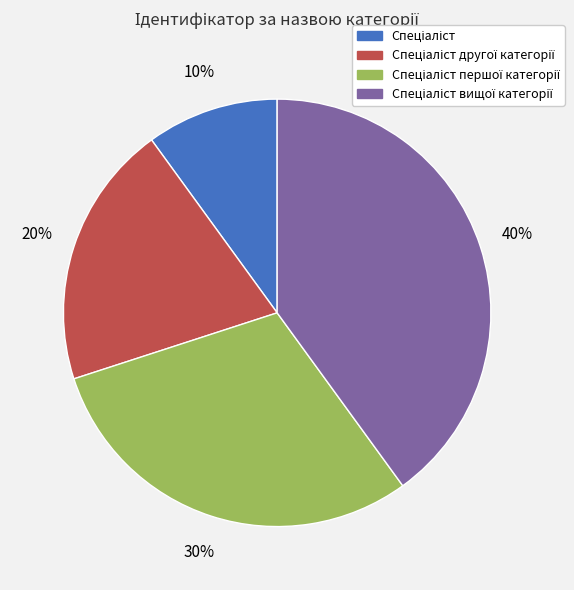

To the nearest percent, what is the difference between the largest and smallest slice percentages?

30%